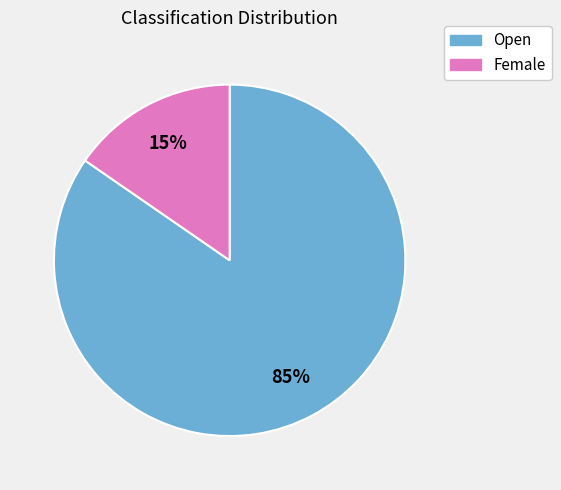

To the nearest percent, what is the combined percentage of Open and Female?

100%